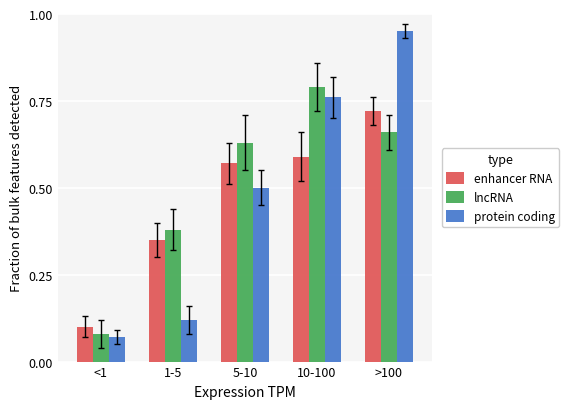

At 10-100, list the series in order from largest to smallest.

lncRNA, protein coding, enhancer RNA